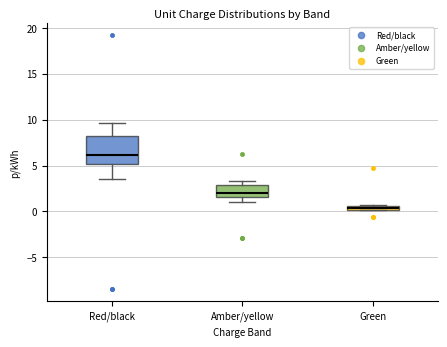

Which box has the lowest median line?

Green